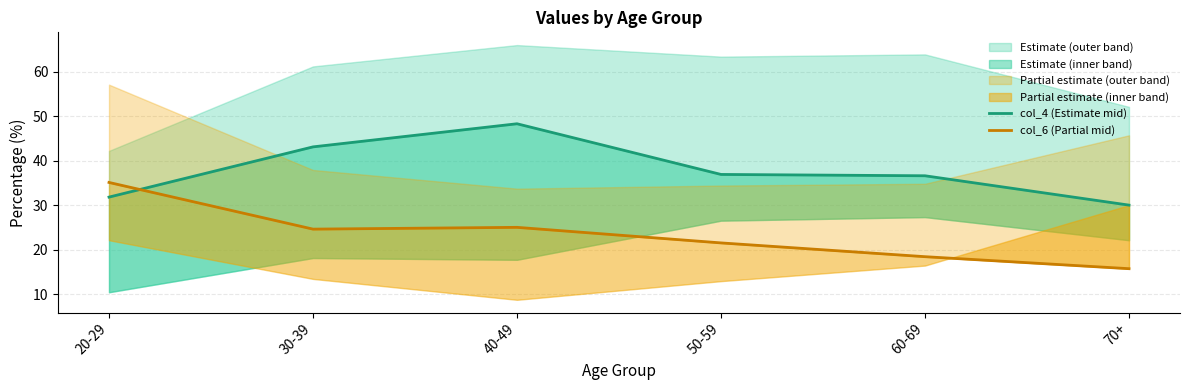

What is the value of the col_6 (Partial mid) point at the 4th from the left?

21.5